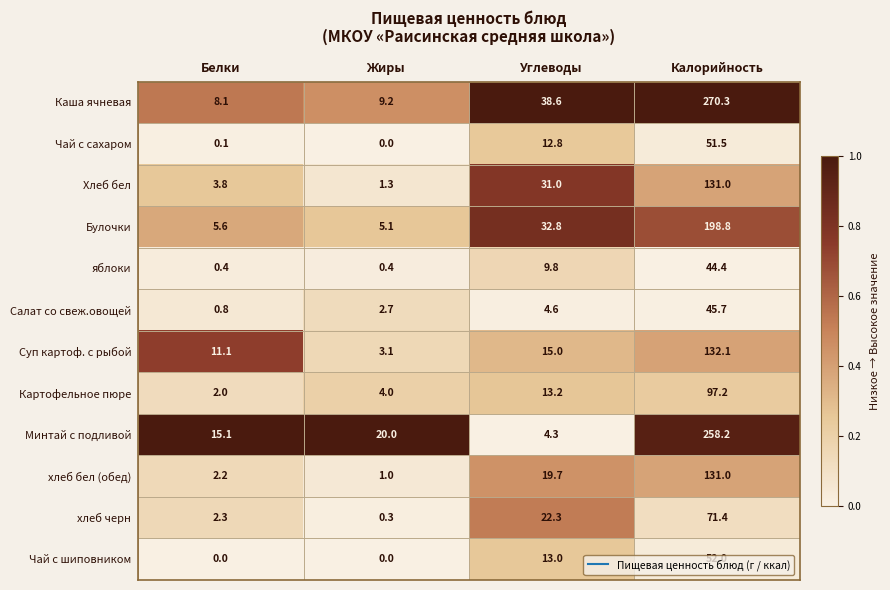

What is the sum of all Чай с сахаром values?

64.4